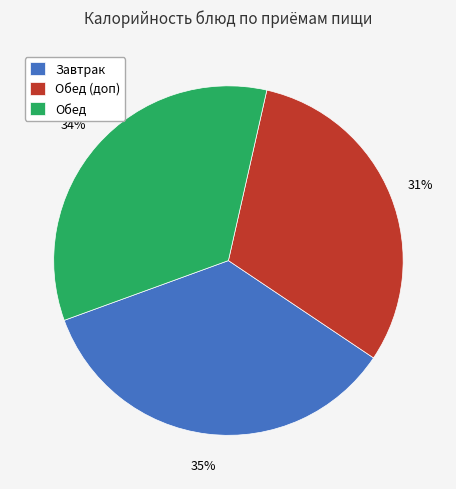

What is the largest slice in the pie chart?

Завтрак